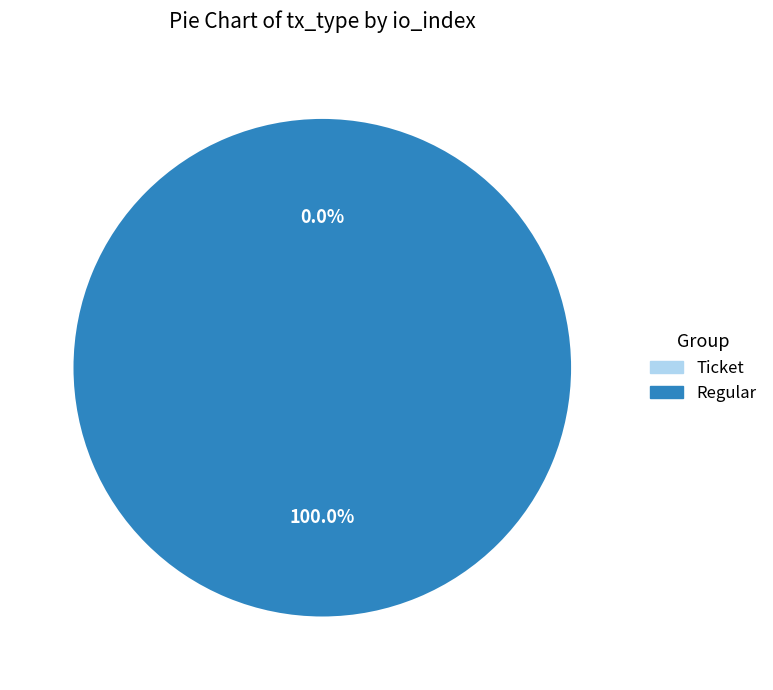

Count the number of slices in the pie.

2